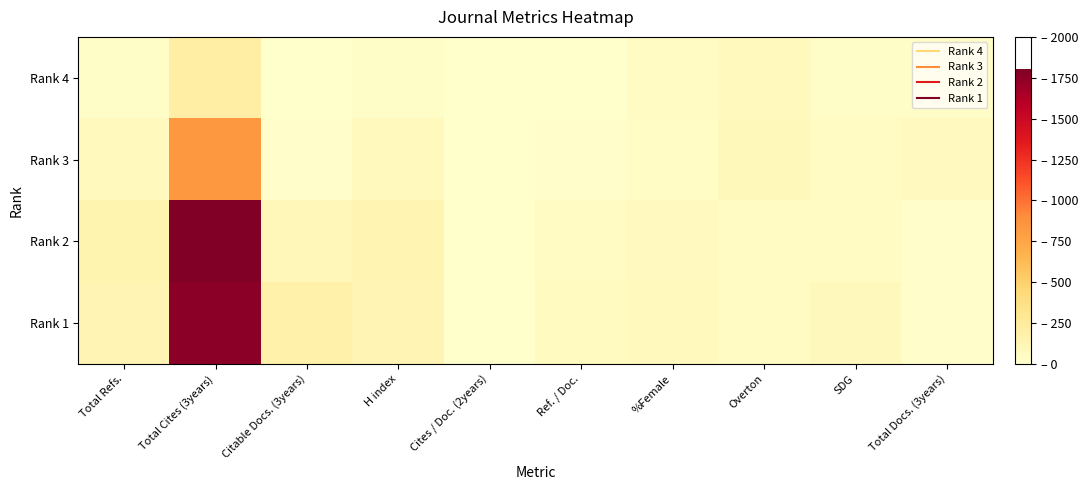

At which category is the sum across all series the highest?

Total Cites (3years)